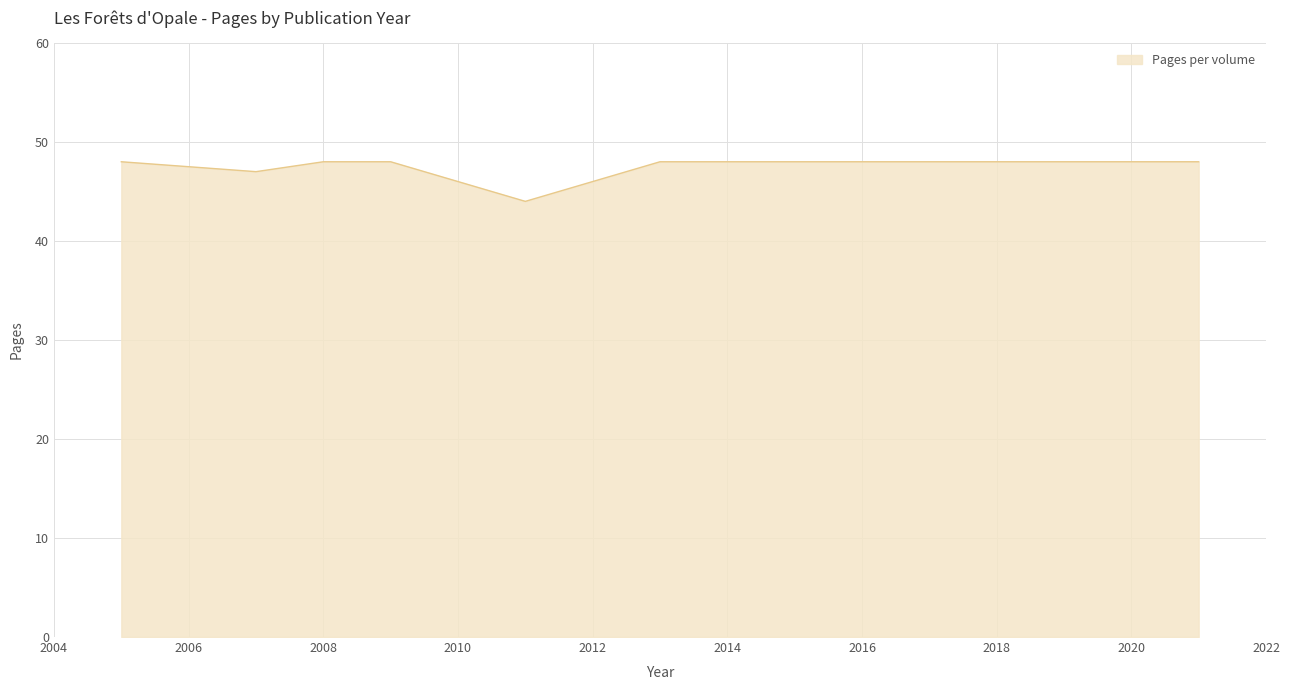

What is the average value?

48